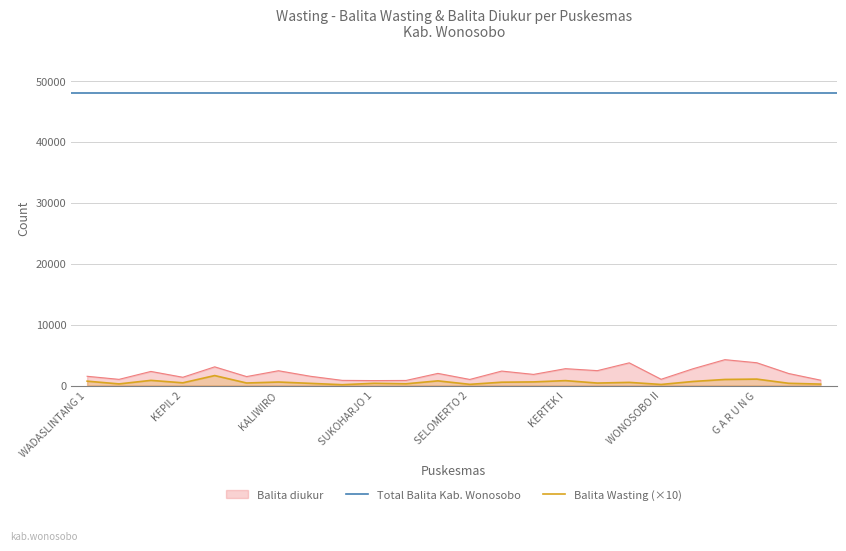

True or false: Balita Wasting and Balita diukur intersect in this chart.

False